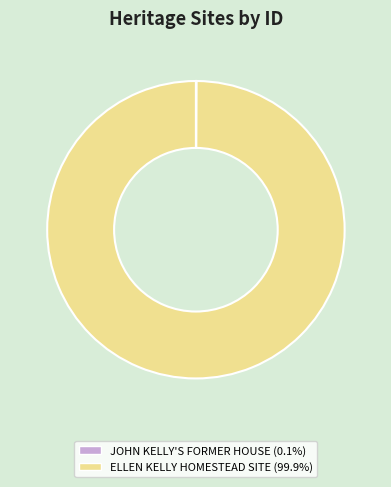

Which slice is the largest?

ELLEN KELLY HOMESTEAD SITE